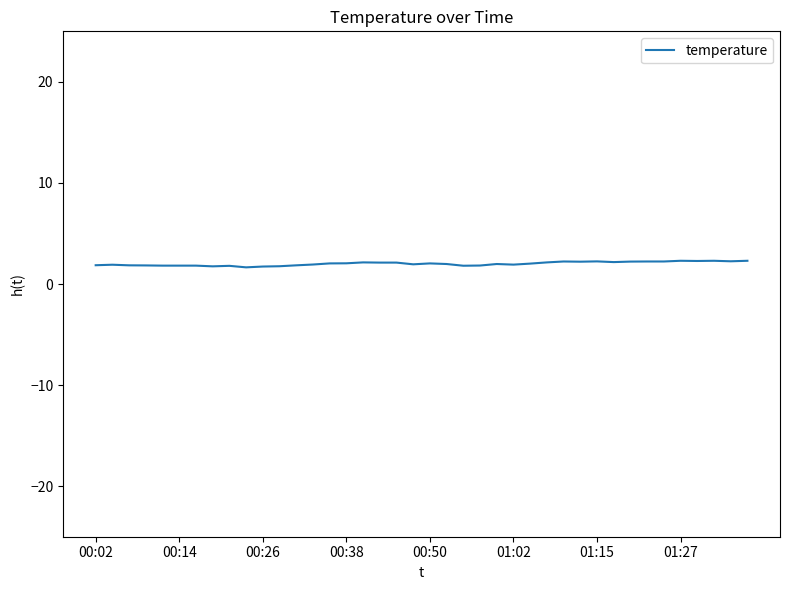

What is the maximum value shown in the chart?

2.3